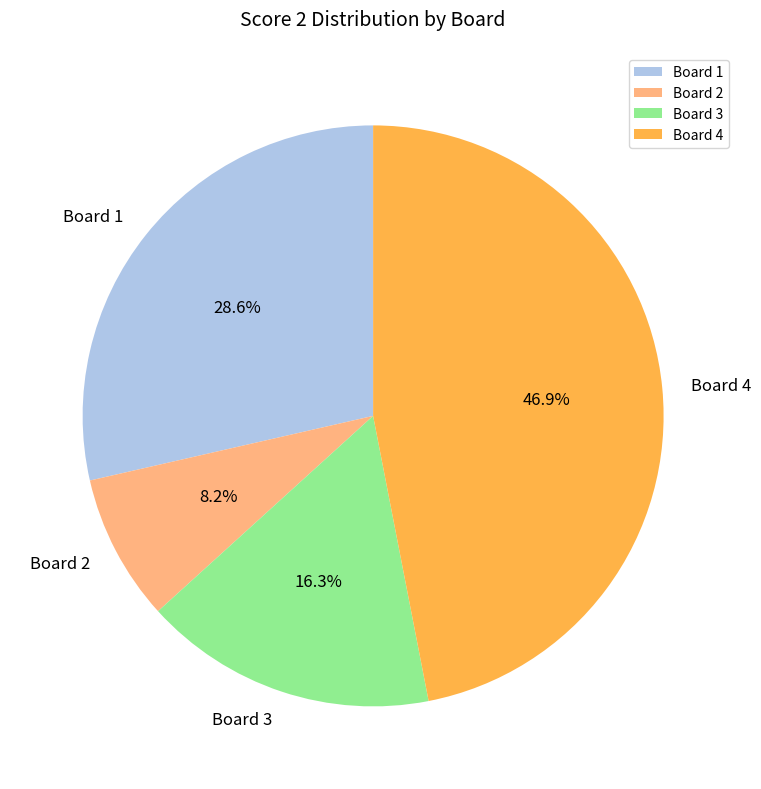

Combined, do Board 2 and Board 3 account for over 50%?

No